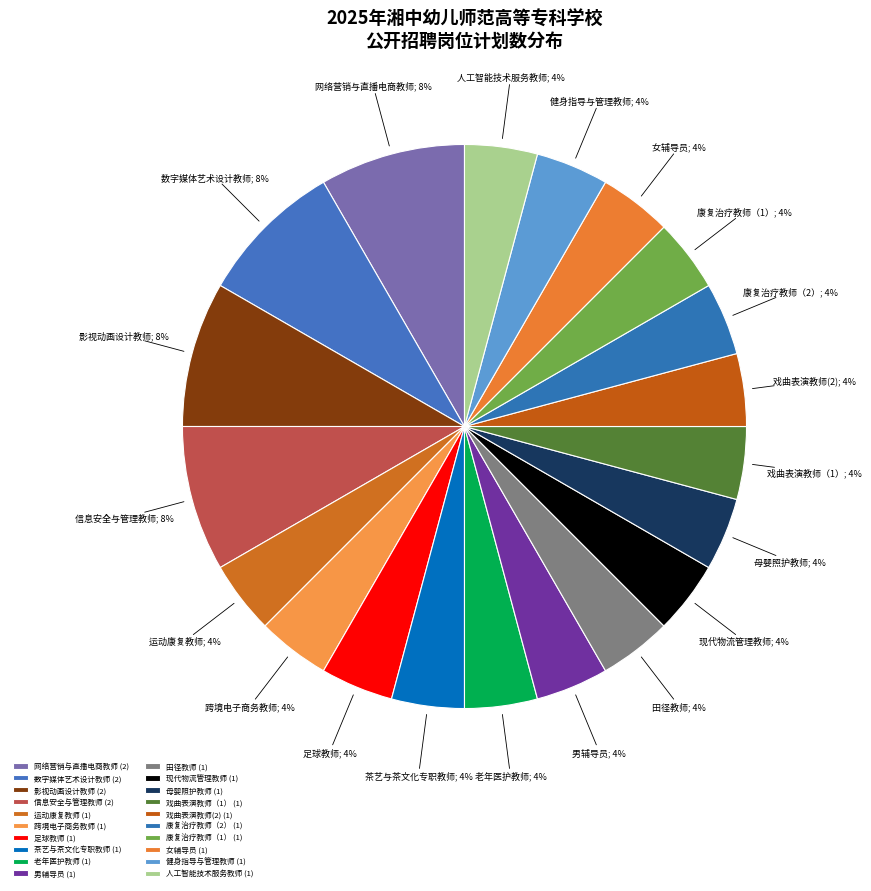

Which slice is the smallest?

运动康复教师